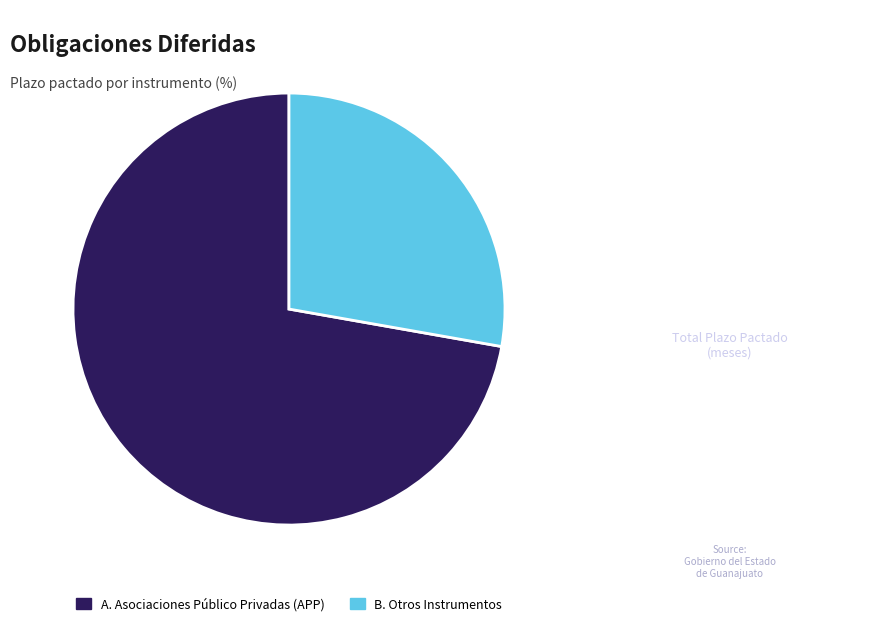

Is there a majority slice in this chart?

Yes